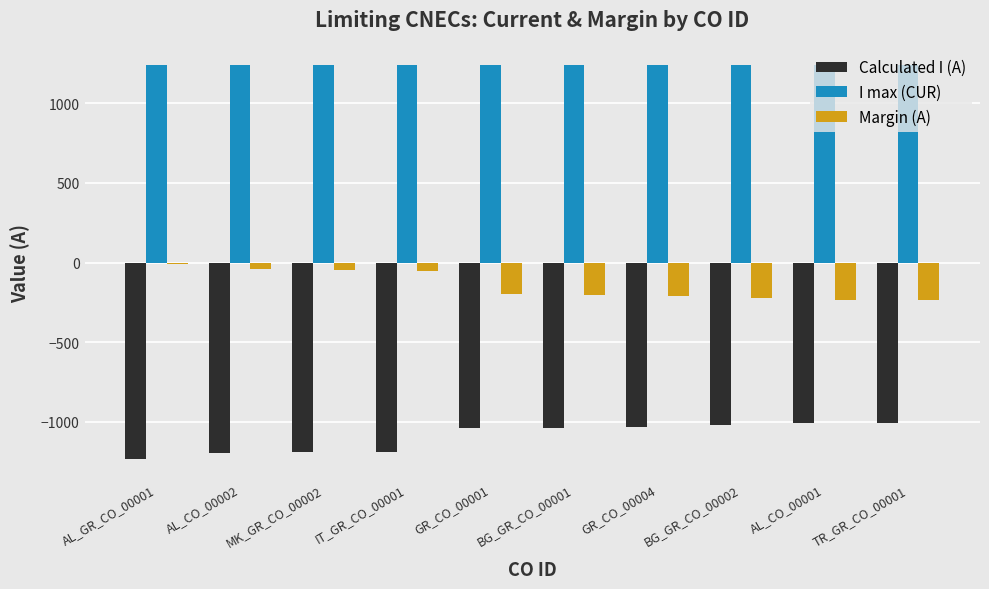

Where does the Margin (A) series first go above -199?

AL_GR_CO_00001